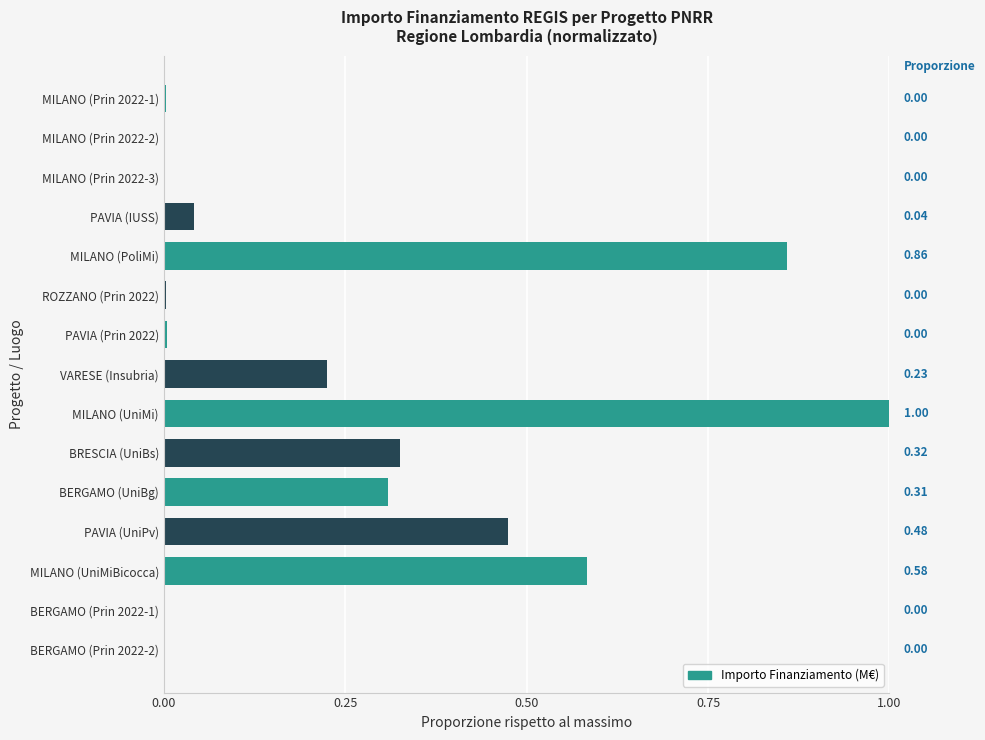

Between MILANO (PoliMi) and PAVIA (Prin 2022), which is larger?

MILANO (PoliMi)